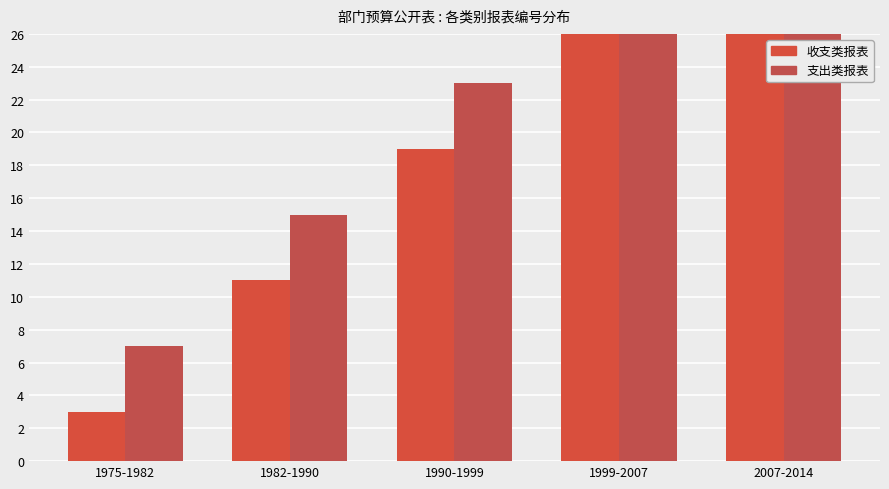

How many categories are shown in the chart?

5